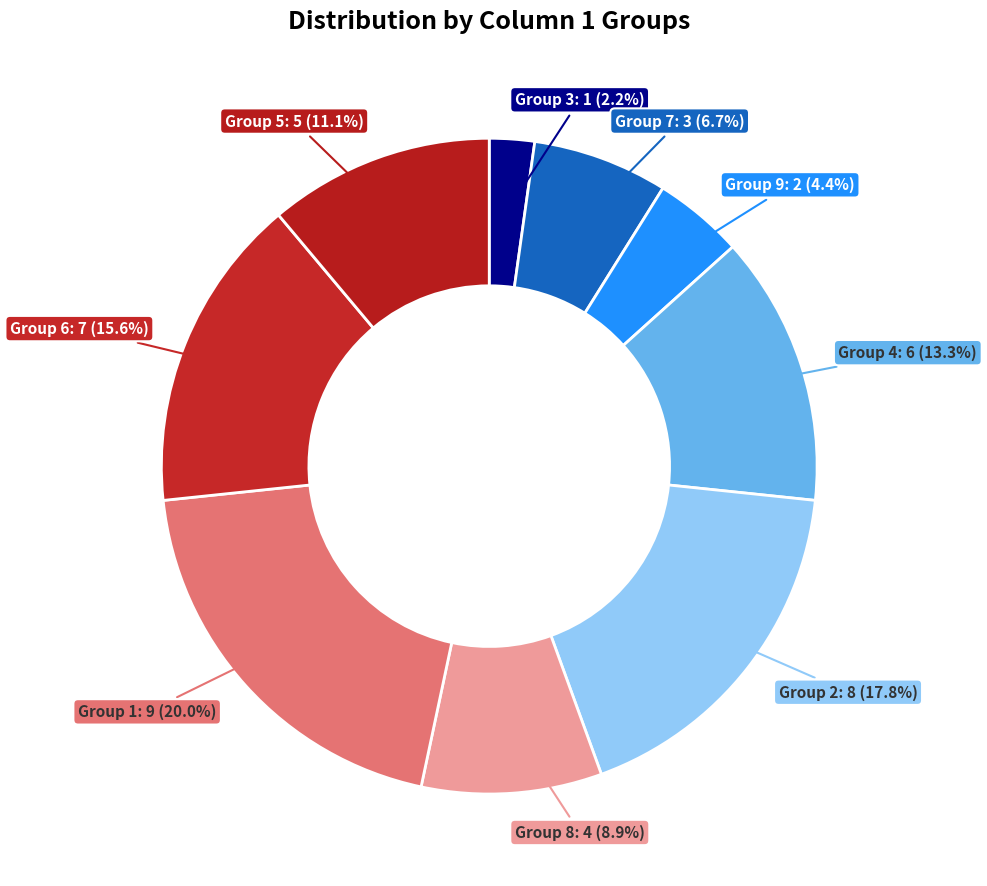

Count the number of slices in the pie.

9